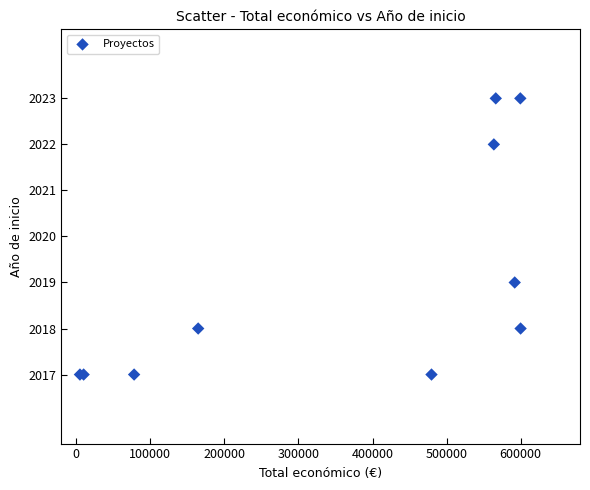

What Y value in the scatter plot is closest to 2020?

2019